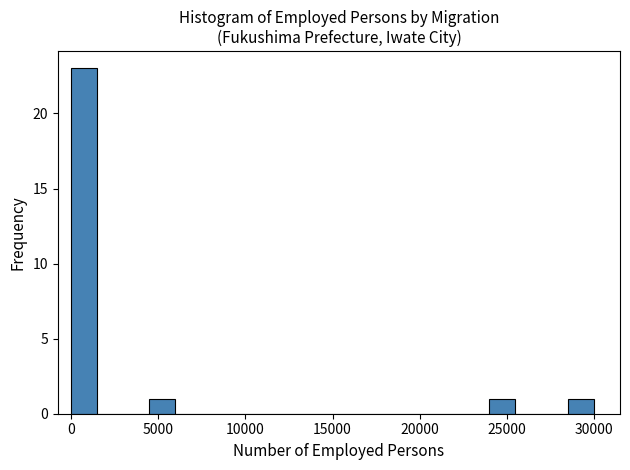

Read against the x-axis, roughly where is the centre of the tallest bar?

1000